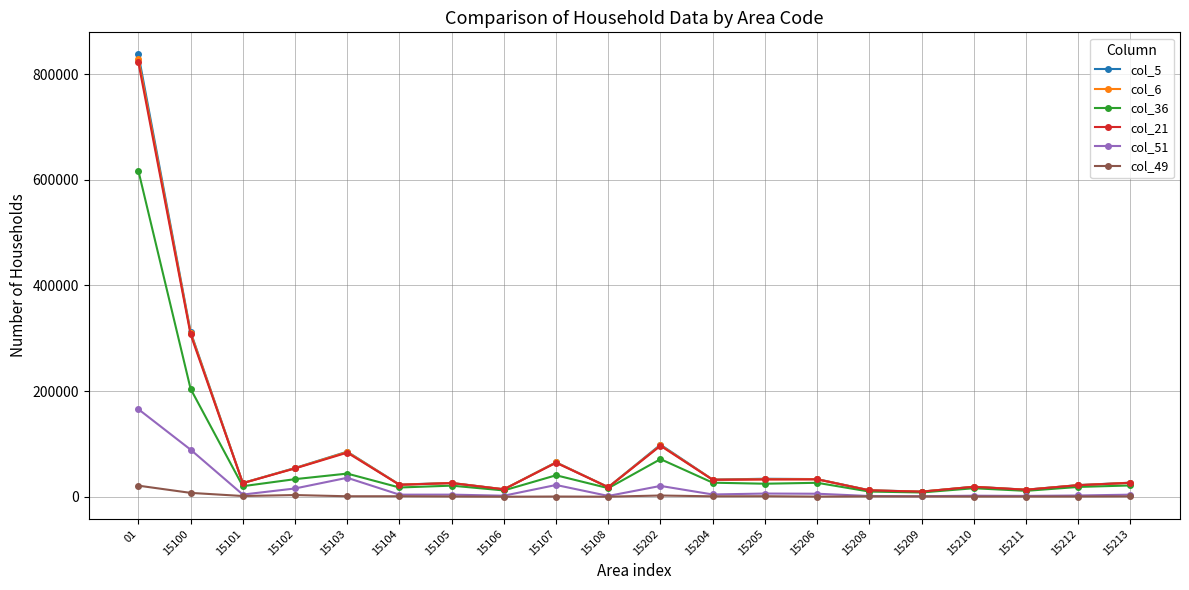

Where is col_36 nearest to the value 312597?

15100